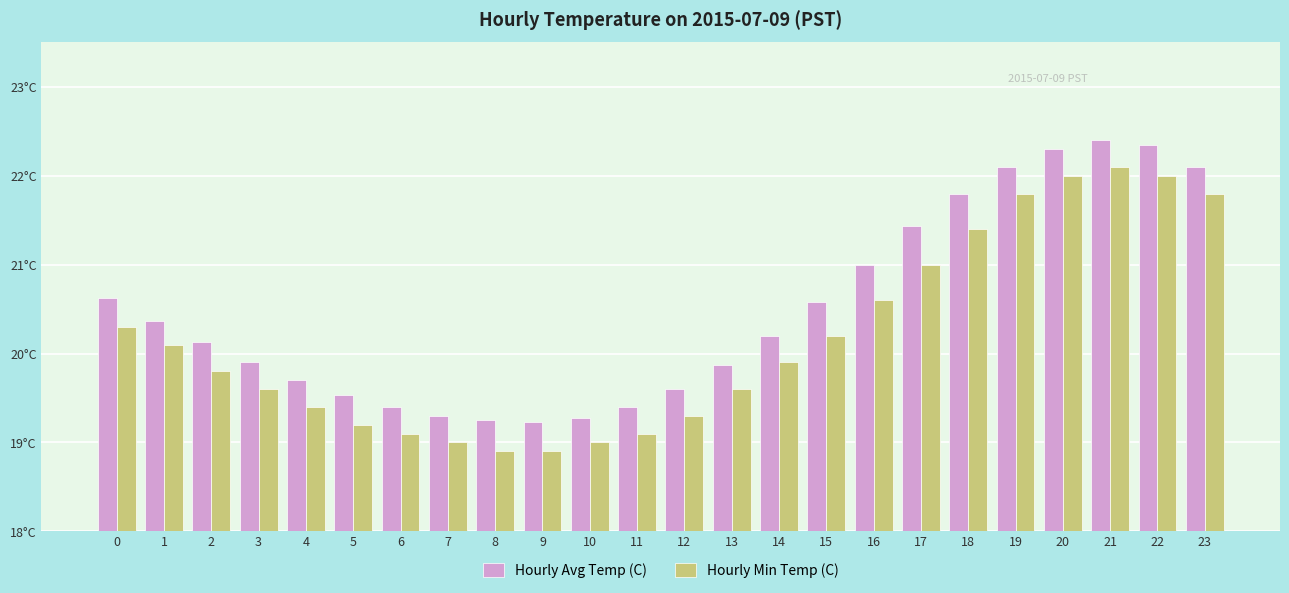

Are the bars horizontal?

No